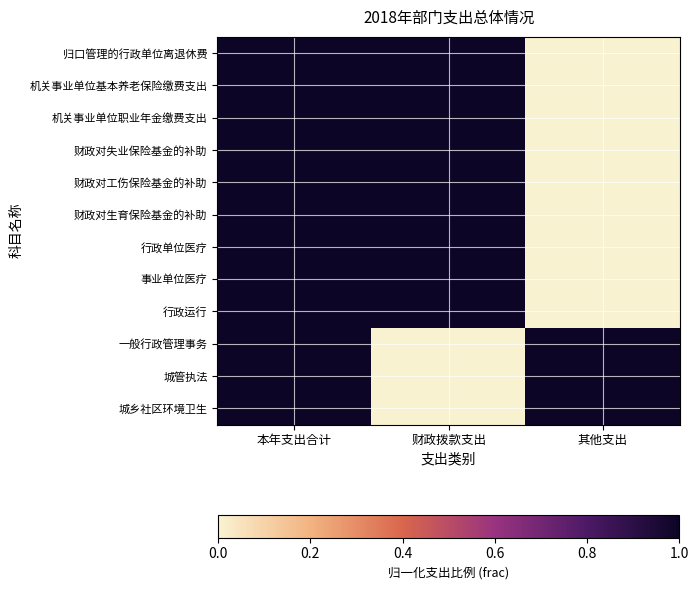

Reading right to left, what are all the values shown in this chart?

归口管理的行政单位离退休费: 其他支出=0	财政拨款支出=1	本年支出合计=1
机关事业单位基本养老保险缴费支出: 其他支出=0	财政拨款支出=1	本年支出合计=1
机关事业单位职业年金缴费支出: 其他支出=0	财政拨款支出=1	本年支出合计=1
财政对失业保险基金的补助: 其他支出=0	财政拨款支出=1	本年支出合计=1
财政对工伤保险基金的补助: 其他支出=0	财政拨款支出=1	本年支出合计=1
财政对生育保险基金的补助: 其他支出=0	财政拨款支出=1	本年支出合计=1
行政单位医疗: 其他支出=0	财政拨款支出=1	本年支出合计=1
事业单位医疗: 其他支出=0	财政拨款支出=1	本年支出合计=1
行政运行: 其他支出=0	财政拨款支出=1	本年支出合计=1
一般行政管理事务: 其他支出=1	财政拨款支出=0	本年支出合计=1
城管执法: 其他支出=1	财政拨款支出=0	本年支出合计=1
城乡社区环境卫生: 其他支出=1	财政拨款支出=0	本年支出合计=1